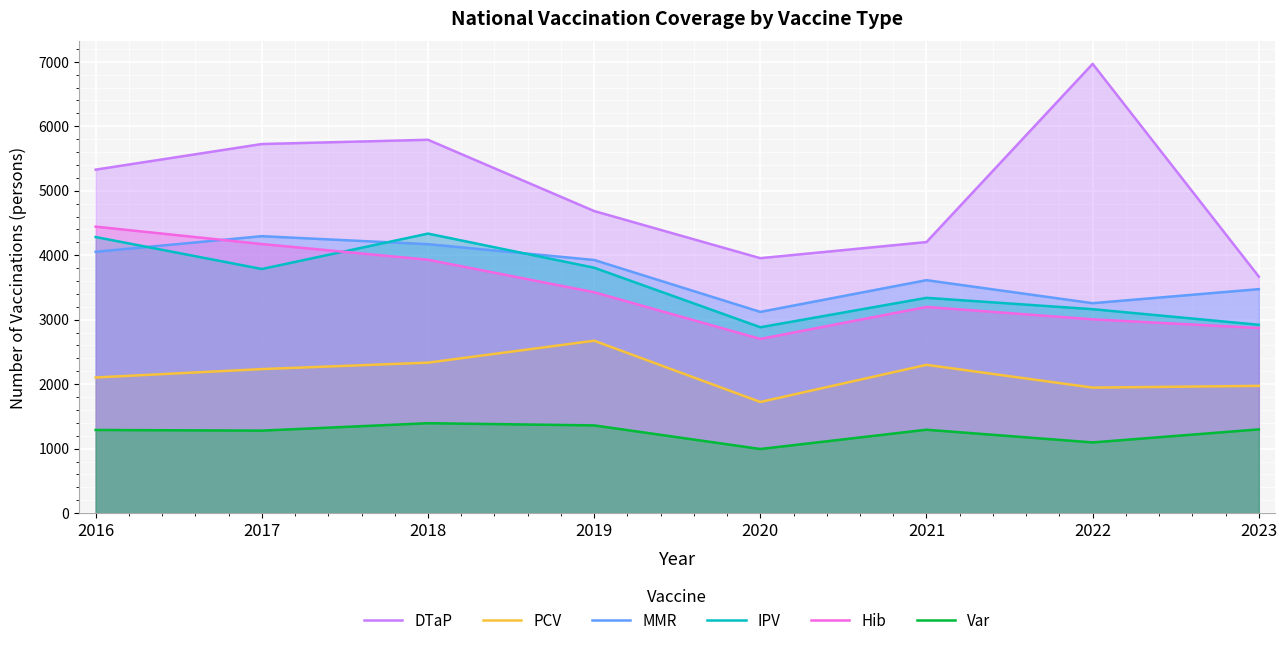

What is the value of the DTaP point at the 8th from the left?

3668